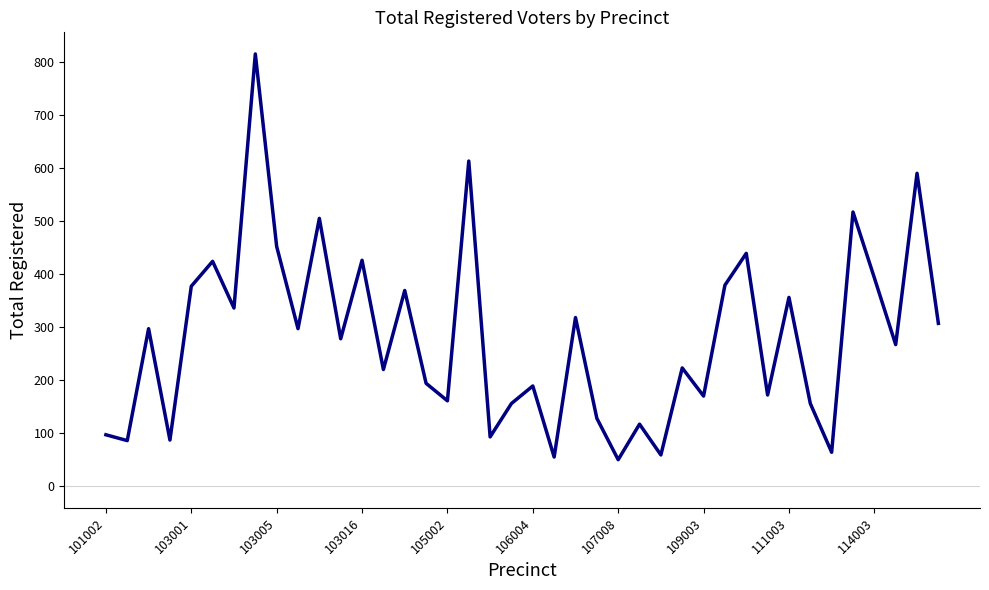

How many lines are shown in the chart?

1